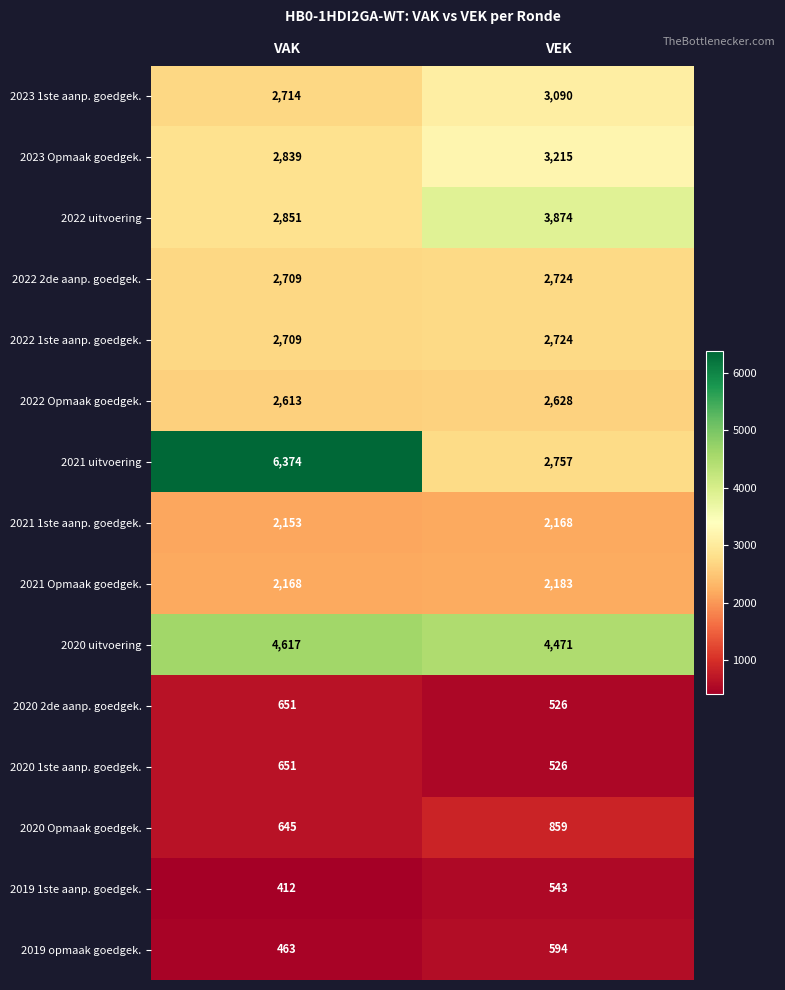

How many data points does each series have?

2